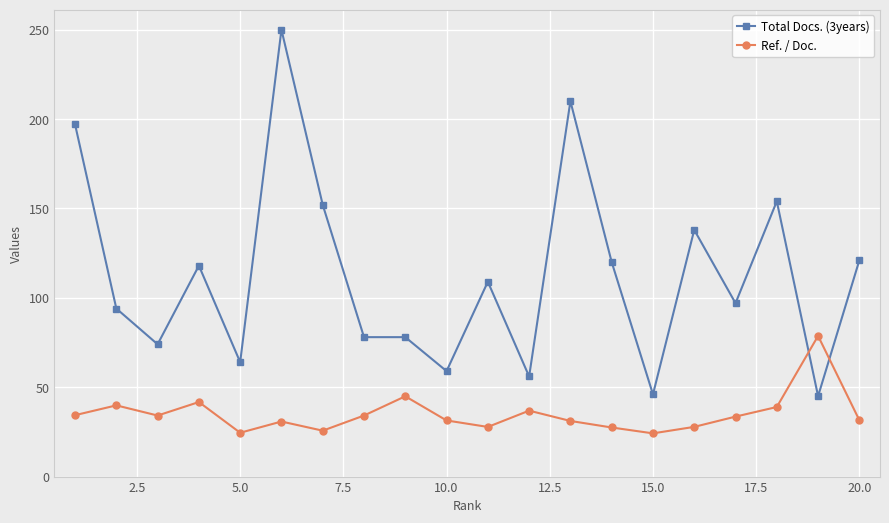

What is the greatest value displayed?

250.0